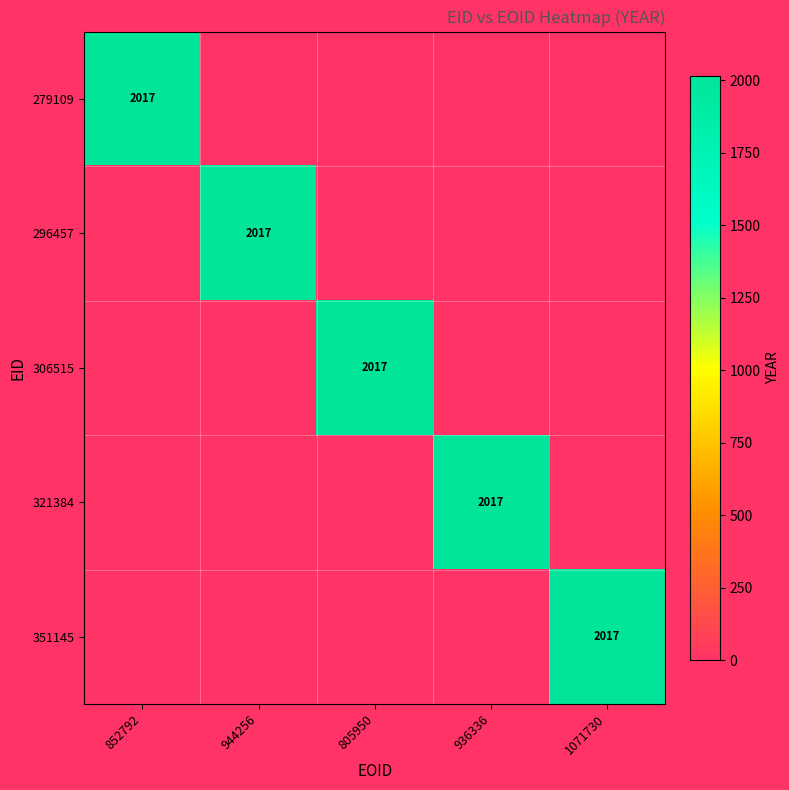

True or false: 321384 has a value of 2017 at 936336.

True